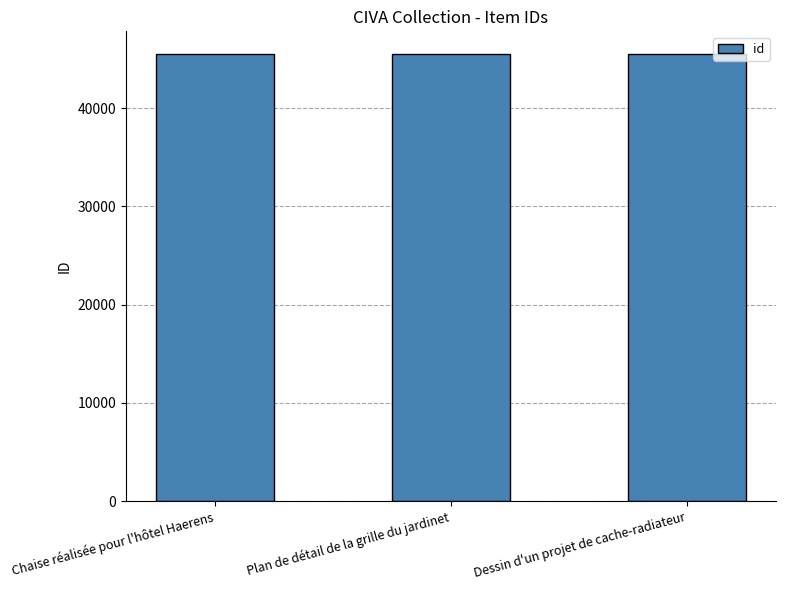

Approximately how many times larger is the value at Dessin d'un projet de cache-radiateur compared to Plan de détail de la grille du jardinet?

1.0